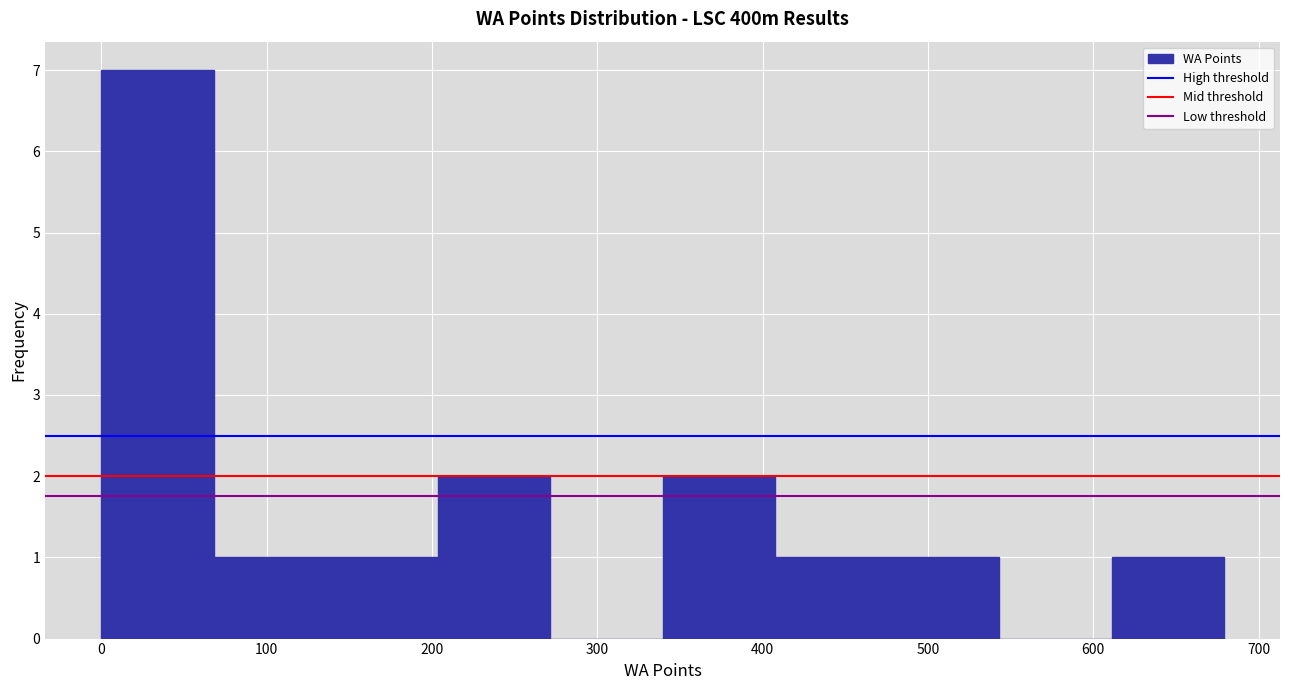

Over which range of the x-axis is the bar tallest?

0 to 70